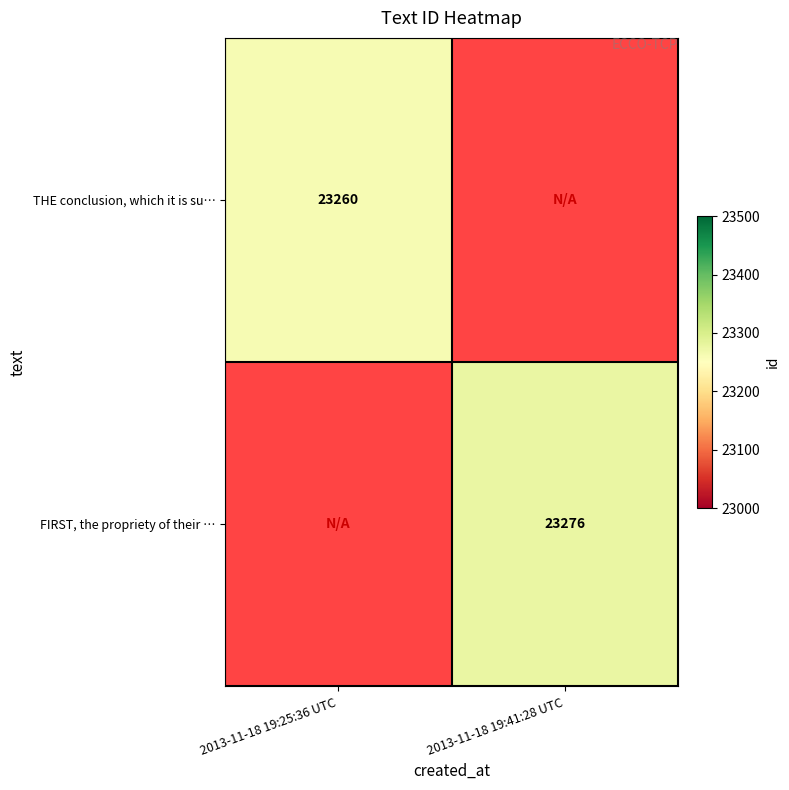

The THE conclusion, which it is su… series shows 38688 at 2013-11-18 19:25:36 UTC. True or false?

False